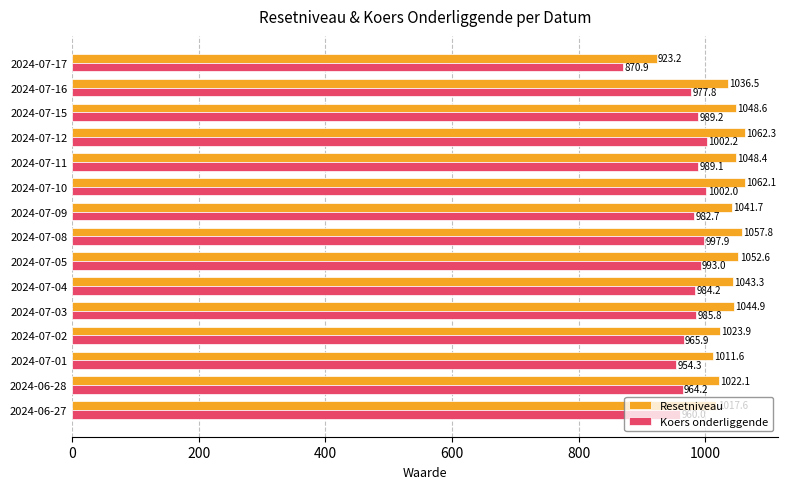

How many values in the Koers onderliggende series exceed 984?

8